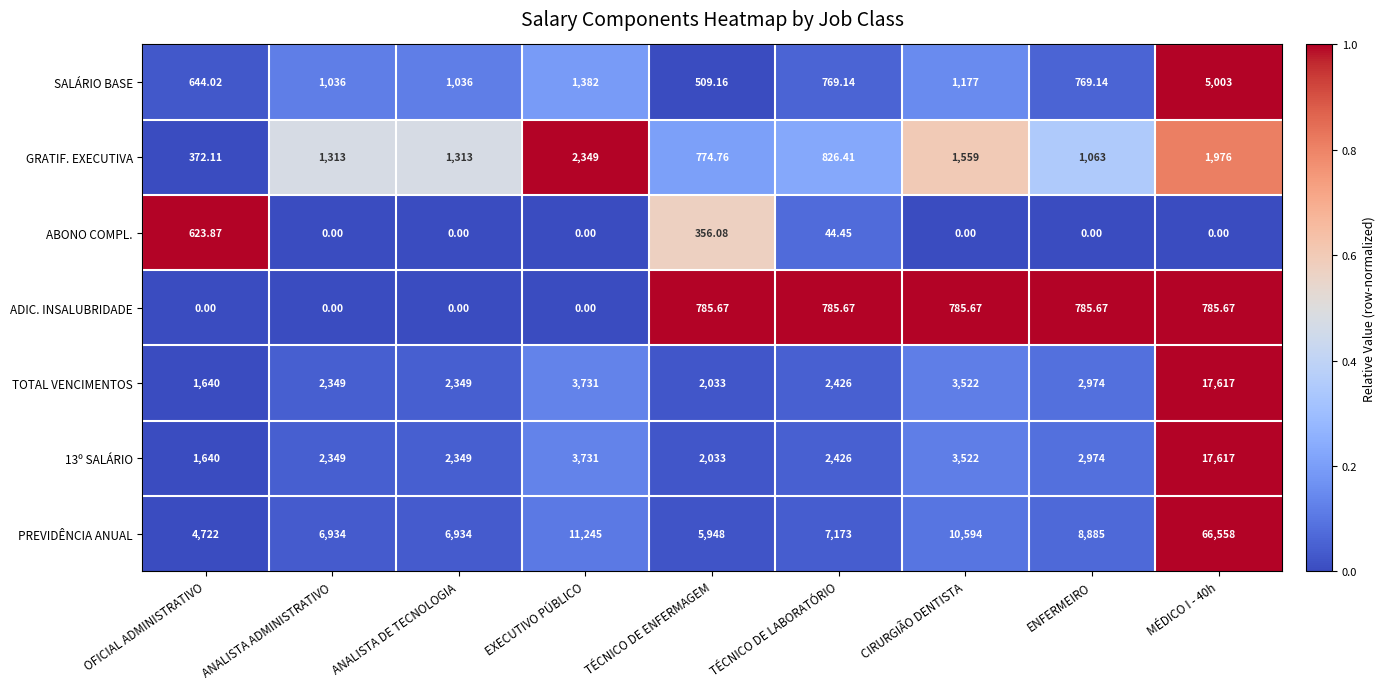

Which series has the widest spread of values?

PREVIDÊNCIA ANUAL